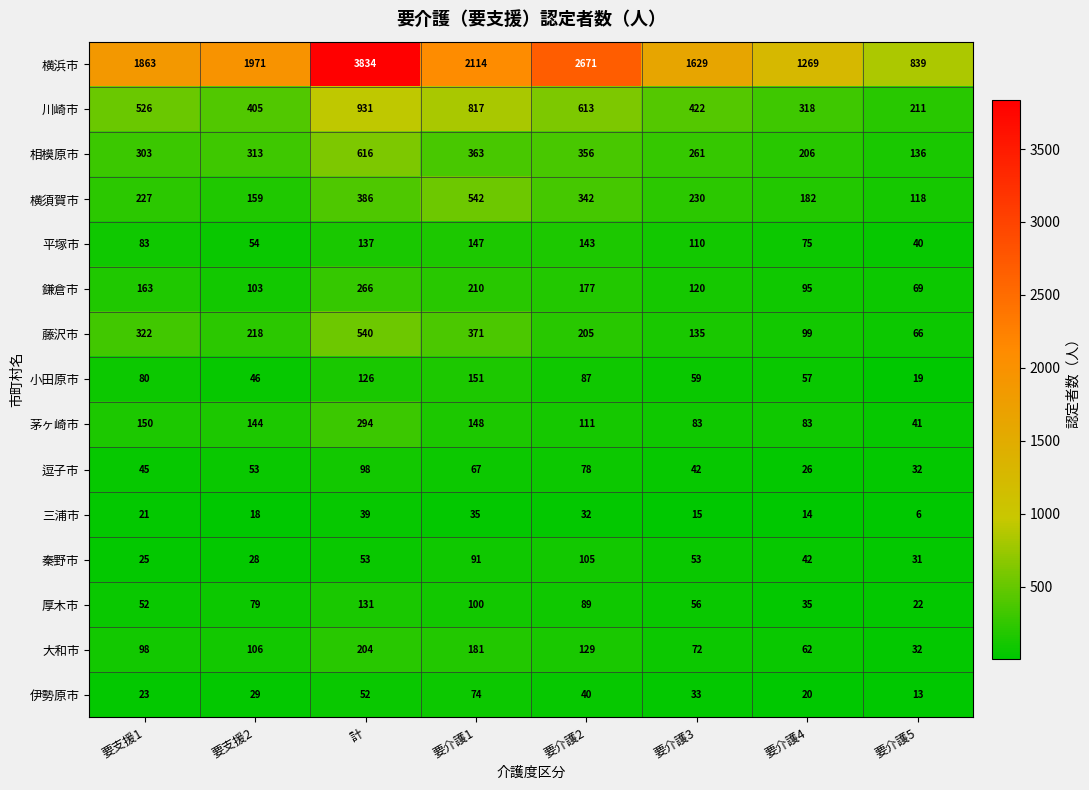

At which category is the sum across all series the highest?

計